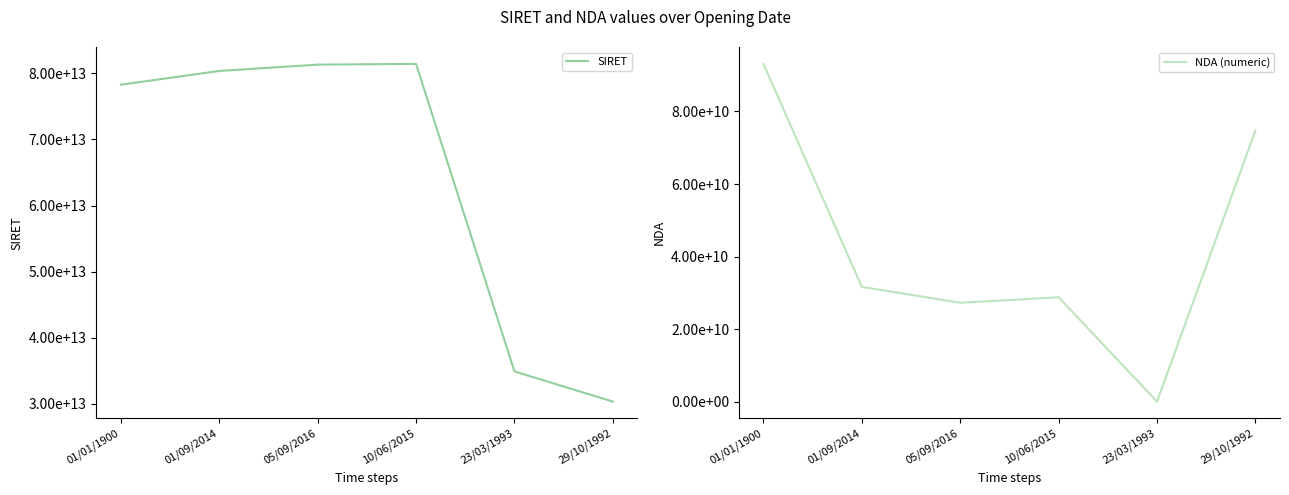

How many data points in NDA (numeric) are above 31620265862?

2